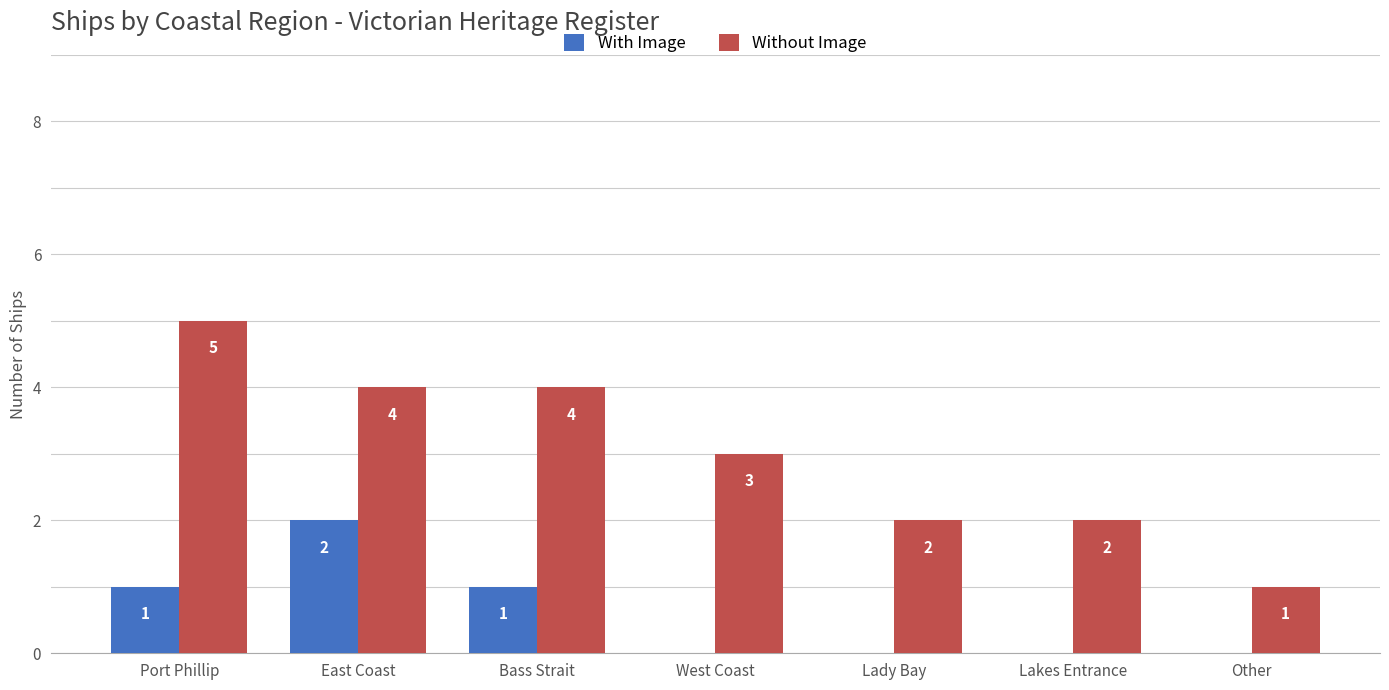

What is the sum of all With Image values?

4